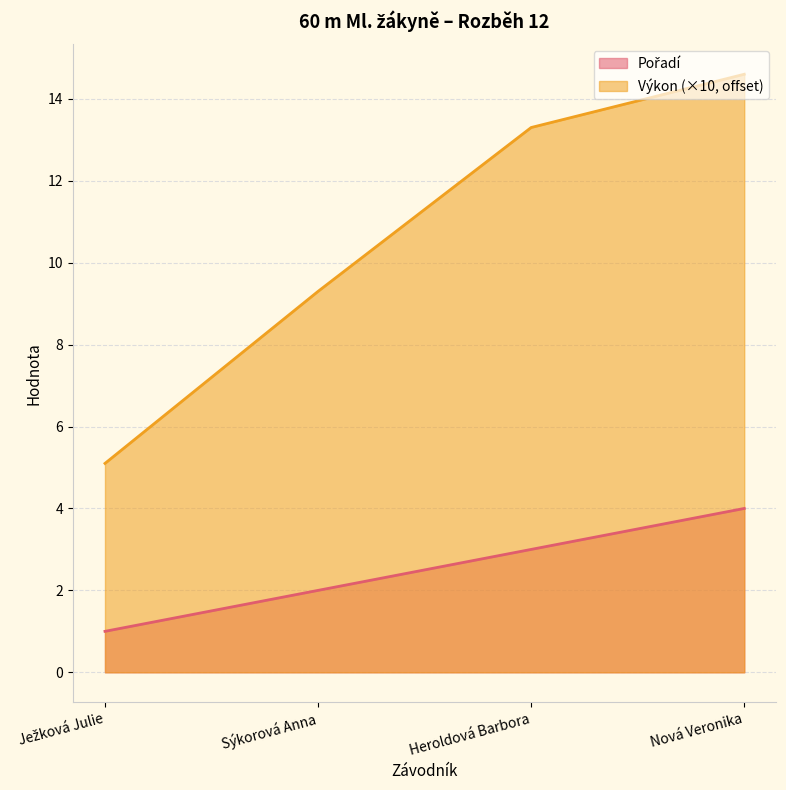

What is the lowest value of the Výkon series?

5.1